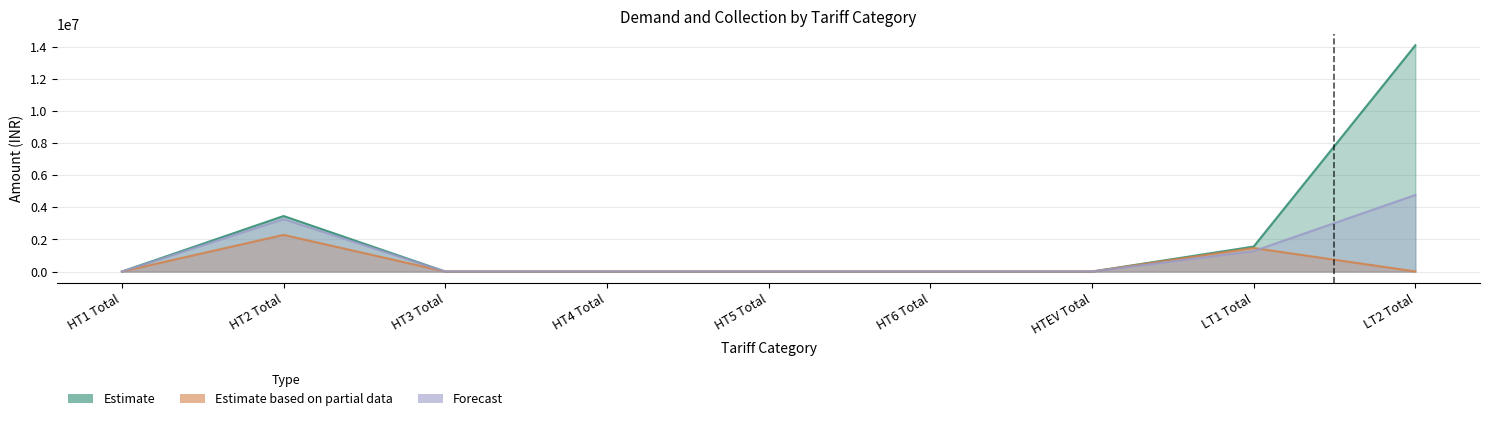

At HT1 Total, list the series in order from largest to smallest.

Estimate, Estimate based on partial data, Forecast